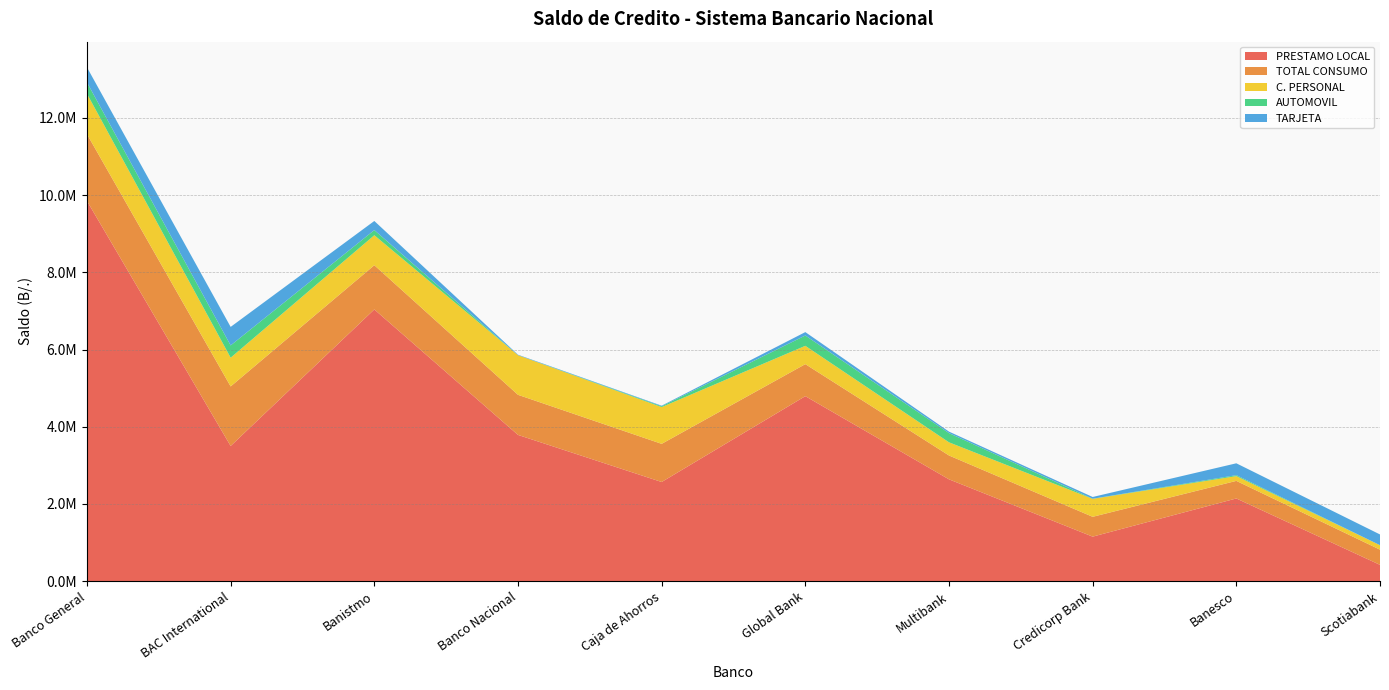

Reading left to right, what are all the values shown in this chart?

PRESTAMO LOCAL: Banco General=9848318.9	BAC International=3500025.6	Banistmo=7038122.8	Banco Nacional=3786962.7	Caja de Ahorros=2566794.6	Global Bank=4791210.2	Multibank=2635799.6	Credicorp Bank=1151347.1	Banesco=2140429.8	Scotiabank=420022.8
TOTAL CONSUMO: Banco General=1731199.3	BAC International=1542832.4	Banistmo=1146076.7	Banco Nacional=1039038.5	Caja de Ahorros=988775.4	Global Bank=829855.5	Multibank=618288.7	Credicorp Bank=513587.6	Banesco=455498.8	Scotiabank=393883.6
C. PERSONAL: Banco General=1047314.5	BAC International=745080.4	Banistmo=776529.5	Banco Nacional=1027115.2	Caja de Ahorros=952341.6	Global Bank=474204.0	Multibank=340955.1	Credicorp Bank=465107.6	Banesco=123468.7	Scotiabank=115658.5
AUTOMOVIL: Banco General=292732.1	BAC International=318129.6	Banistmo=132839.4	Banco Nacional=0.0	Caja de Ahorros=21619.3	Global Bank=267884.4	Multibank=238307.1	Credicorp Bank=3658.0	Banesco=24474.4	Scotiabank=0.0
TARJETA: Banco General=391152.8	BAC International=479622.4	Banistmo=236707.8	Banco Nacional=11923.3	Caja de Ahorros=14814.6	Global Bank=87767.2	Multibank=39026.5	Credicorp Bank=44822.0	Banesco=307555.7	Scotiabank=278225.1